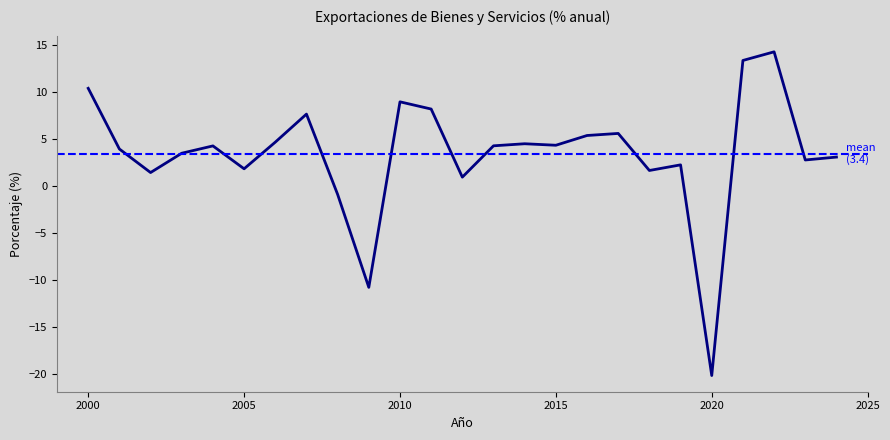

What is the difference between the maximum and minimum values?

34.5